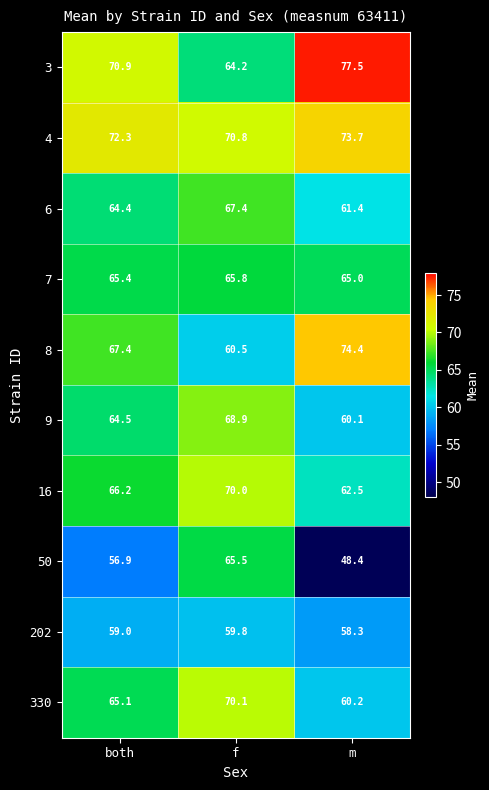

Which category has the lowest value in the 3 series?

f